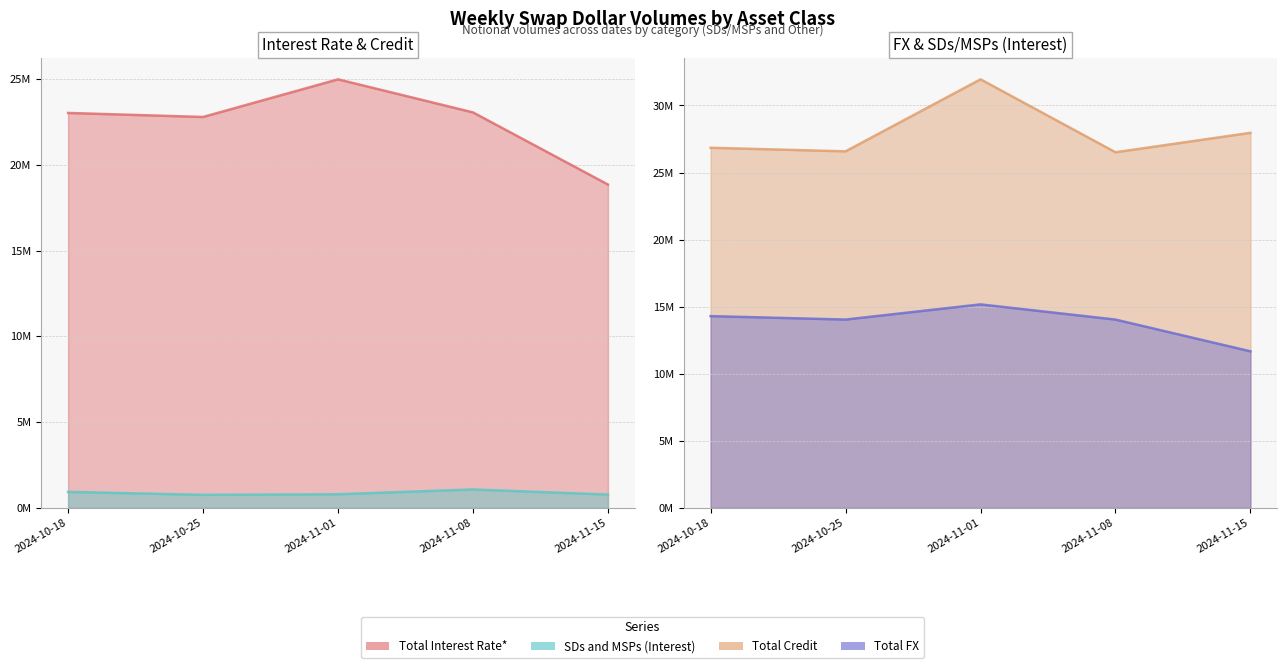

True or false: Total Credit line and Total FX line cross at least once.

False